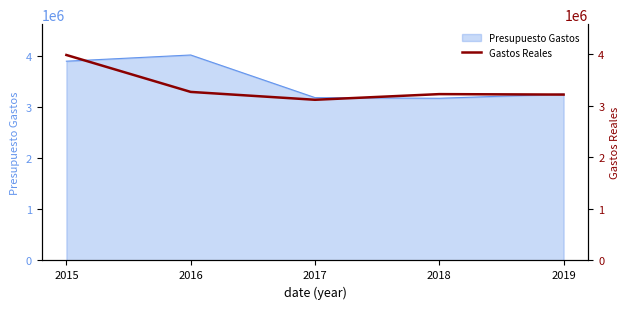

The value of Presupuesto Gastos at 2018 is 3171788.0. True or false?

True